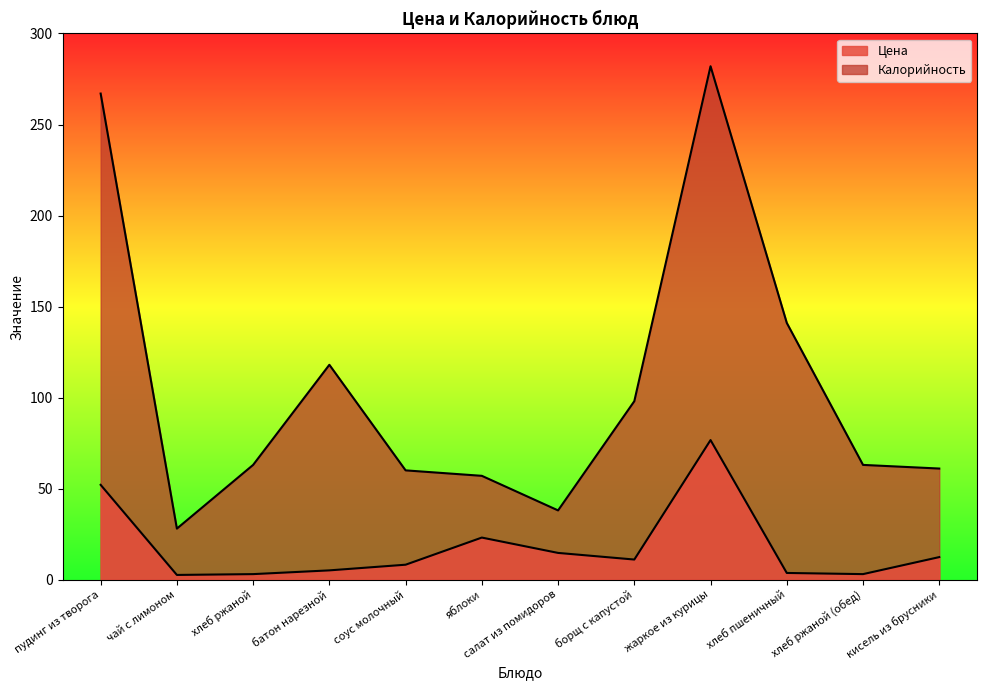

Rank the series by their maximum value, from highest to lowest.

Калорийность, Цена